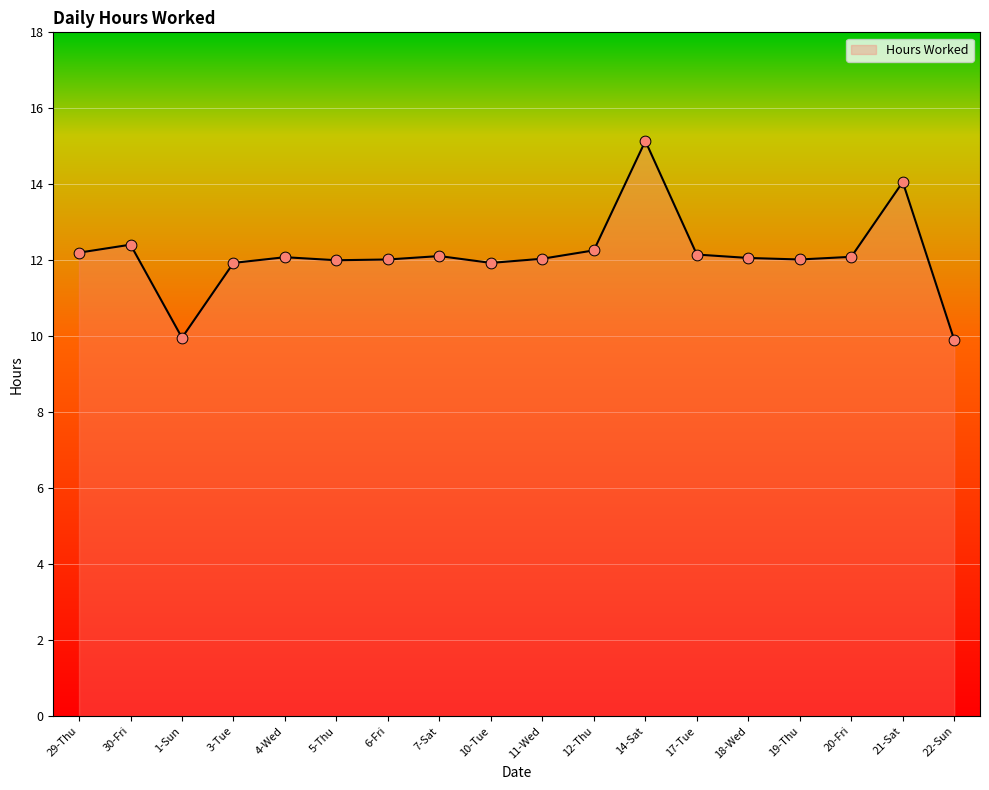

What is the change in value from 30-Fri to 10-Tue?

-0.5